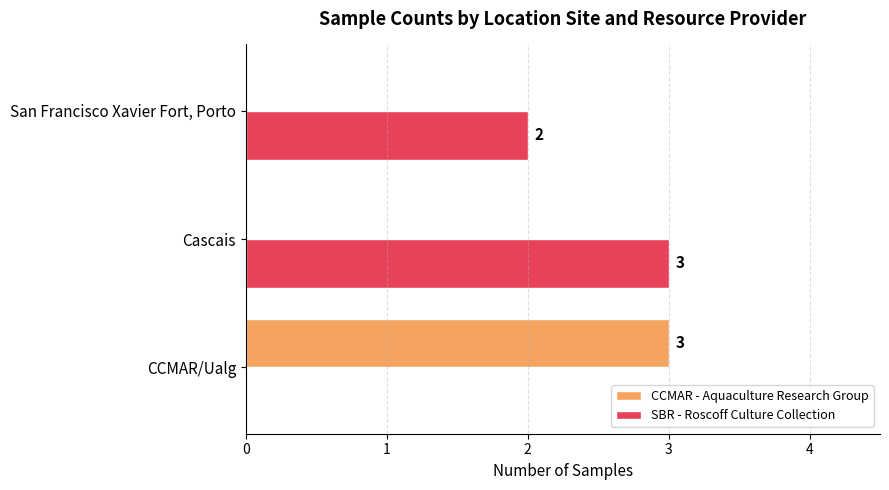

At which label does CCMAR - Aquaculture Research Group reach its peak?

CCMAR/Ualg